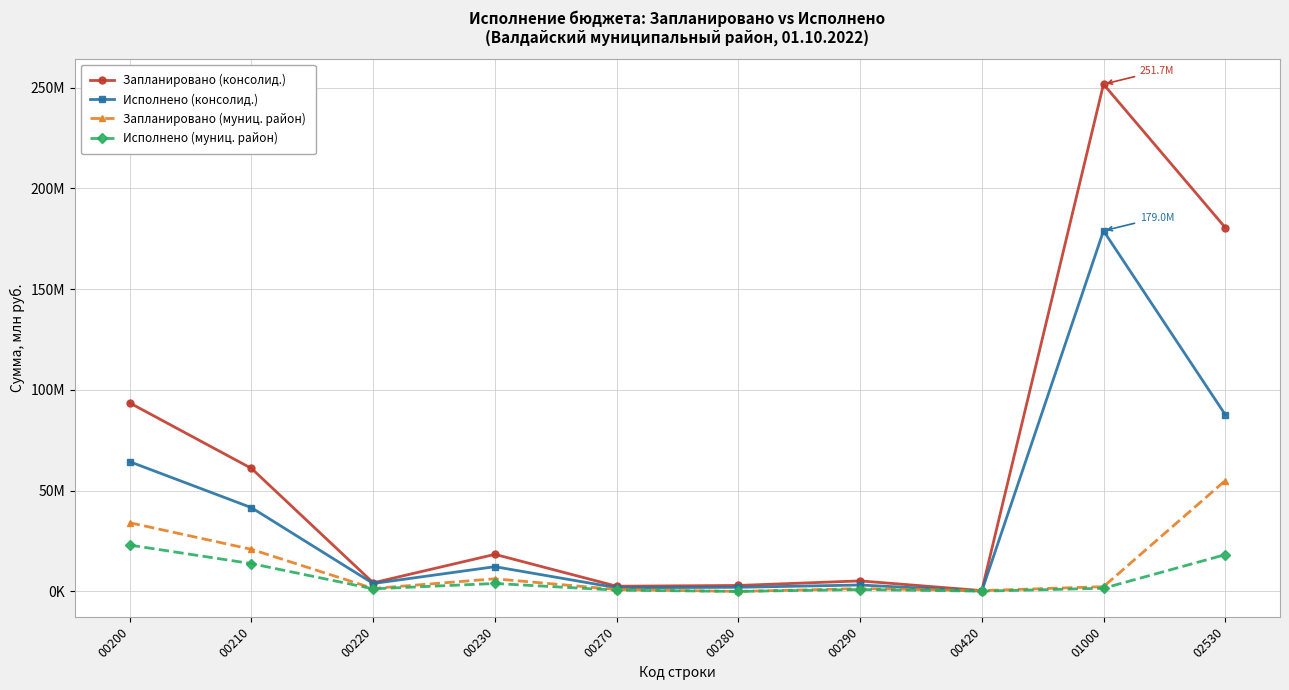

What are all the series names shown in the legend?

Запланировано (консолид.), Исполнено (консолид.), Запланировано (муниц. район), Исполнено (муниц. район)